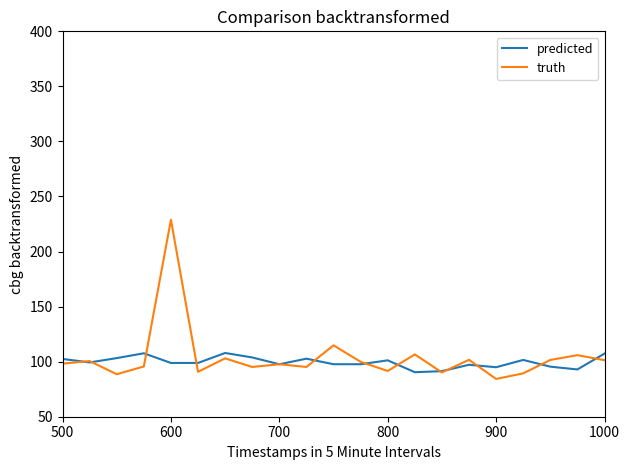

Count the number of data series in this chart.

2